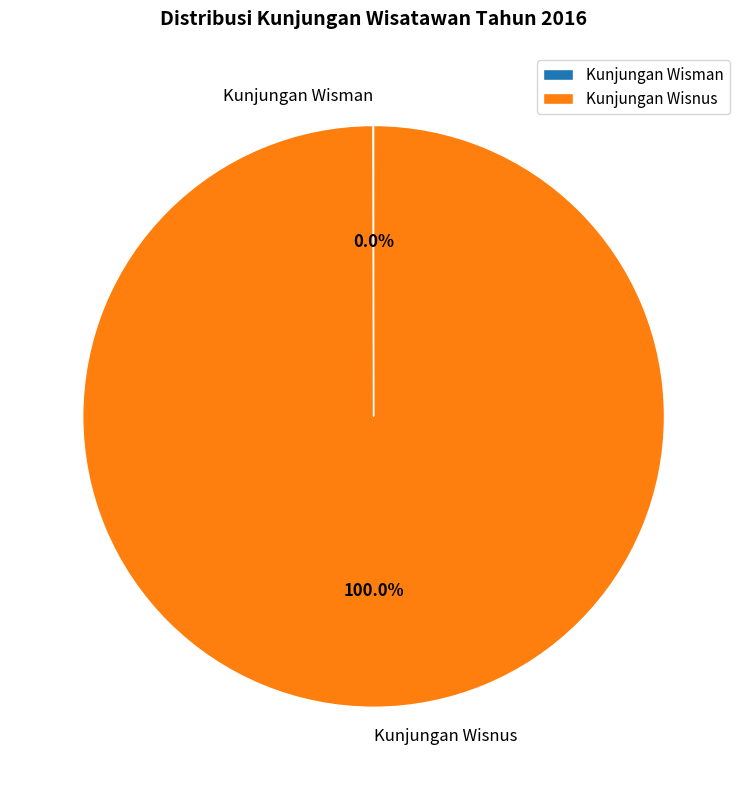

Does any single category account for the majority?

Yes